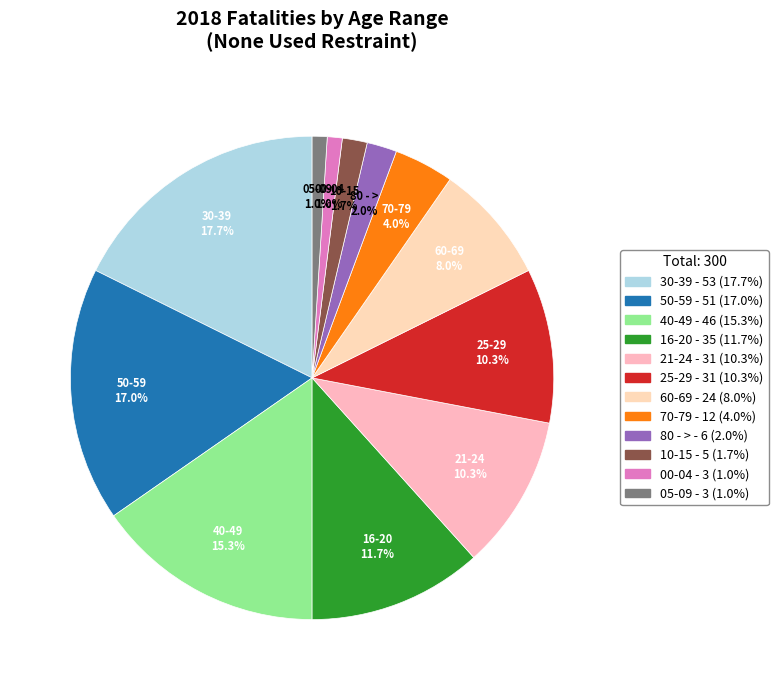

Does 00-04 represent more than half of the total?

No